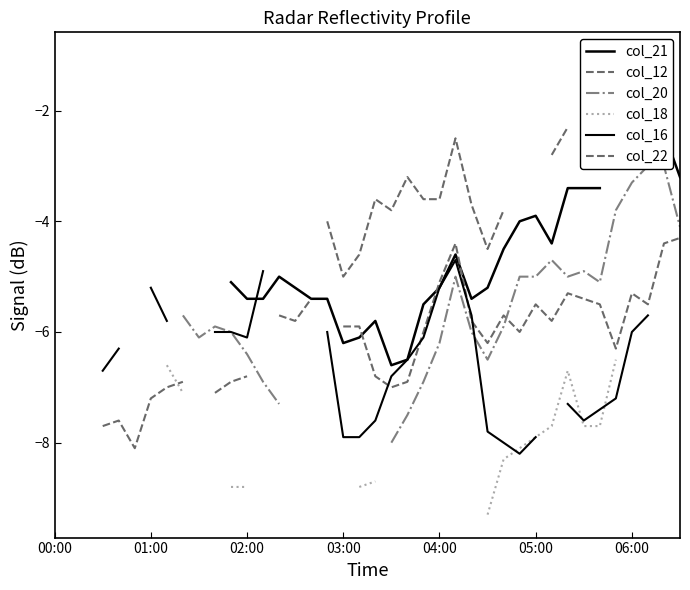

Which series changed the most between 36 and 37?

col_21